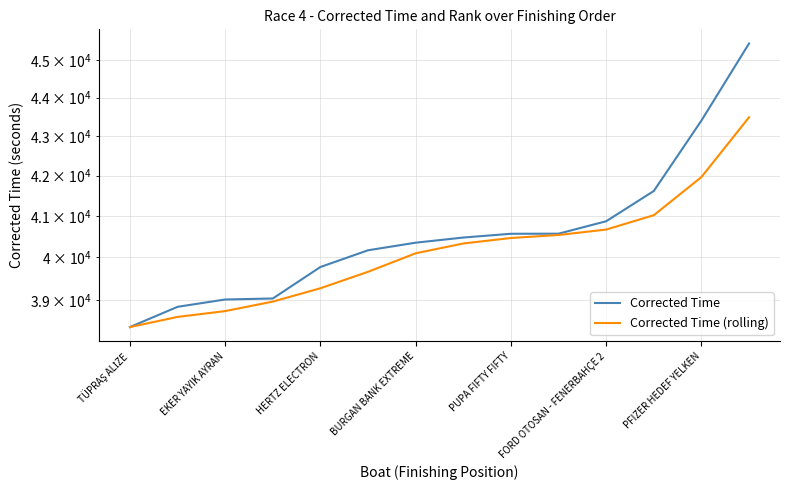

The value of Corrected Time (rolling) at FORD OTOSAN - FENERBAHÇE 2 is 40669.4. True or false?

True